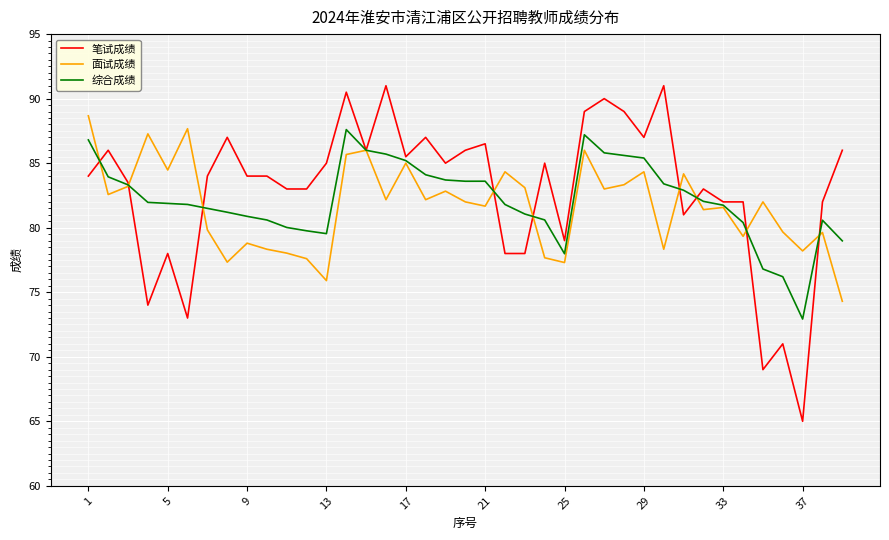

What is the maximum value for 笔试成绩?

91.0